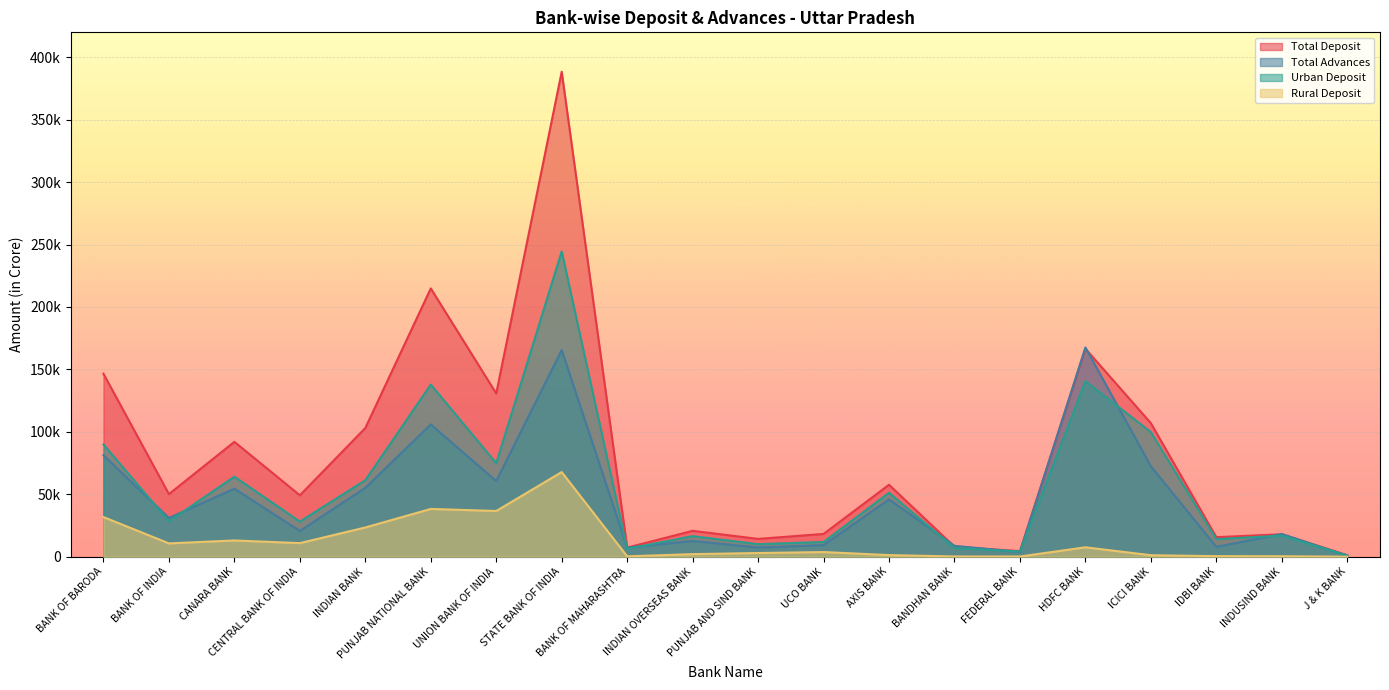

At which label is Total Advances closest to 84170?

BANK OF BARODA